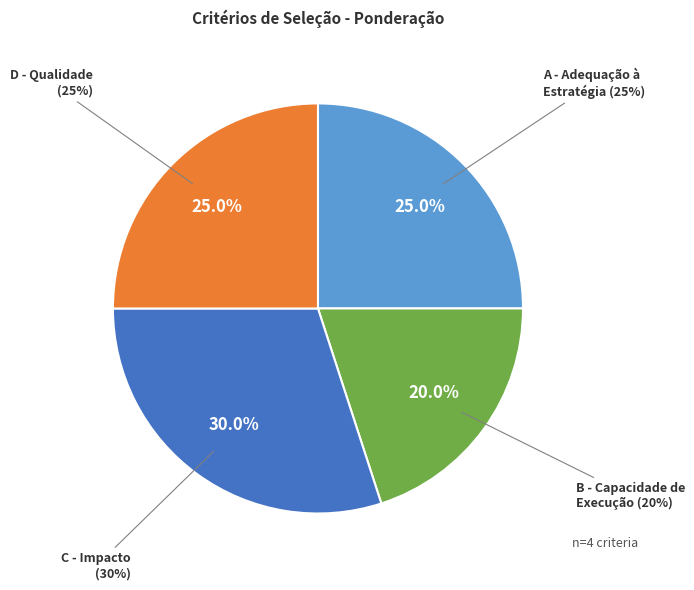

Count the number of slices in the pie.

4